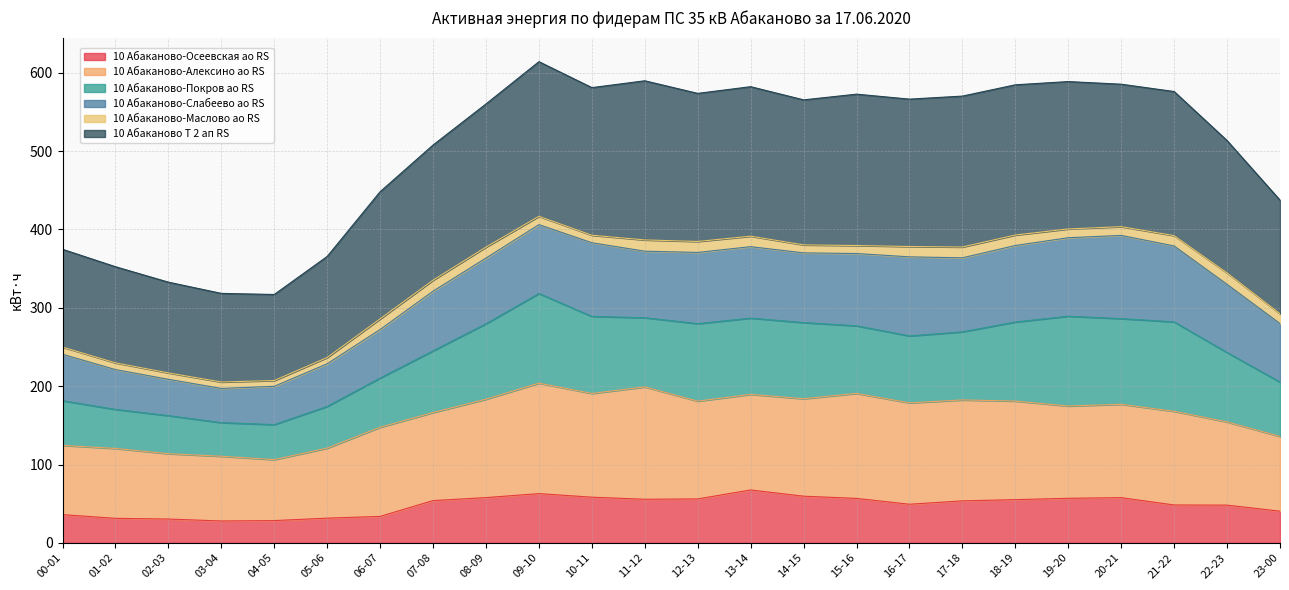

What position from the left is 07-08?

8